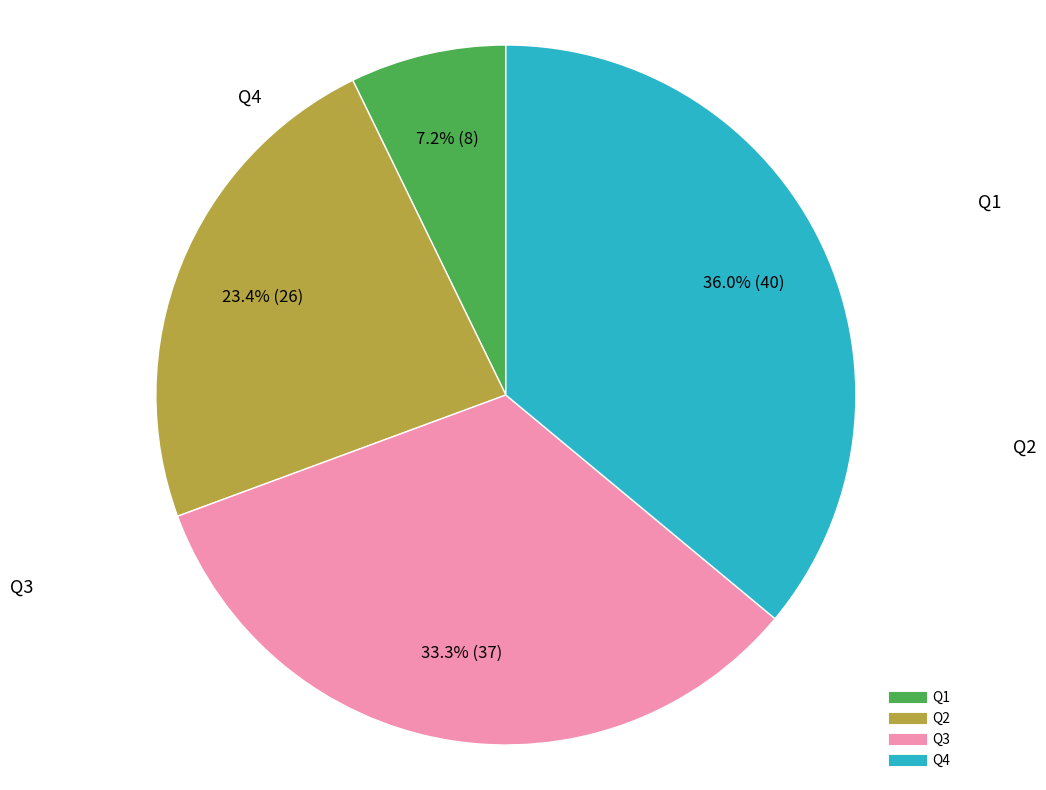

The Q3 slice represents 39% of the pie. True or false?

False